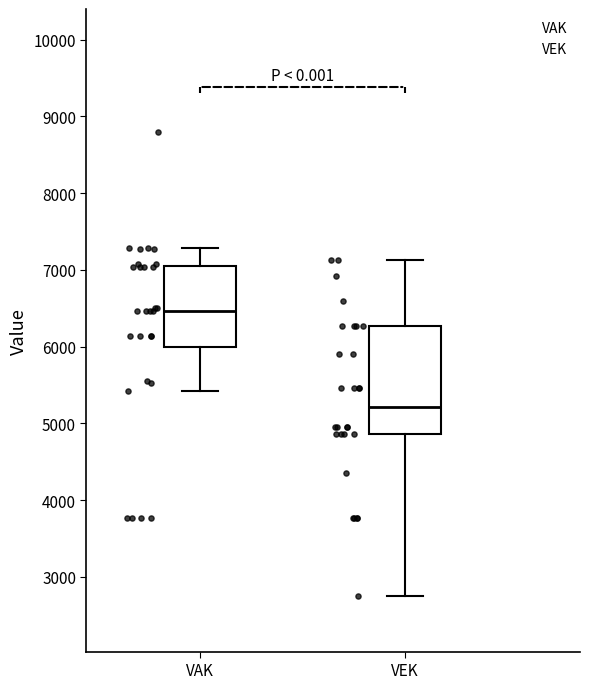

Reading left to right, read every box against the y-axis: the position of its median line, the range the box covers, and the ends of its whiskers. The values are not printed on the chart, so give them approximately, as read against the axis.

VAK: median 6500, box 6000 to 7100, whiskers 5400 to 7300
VEK: median 5200, box 4900 to 6300, whiskers 2800 to 7100